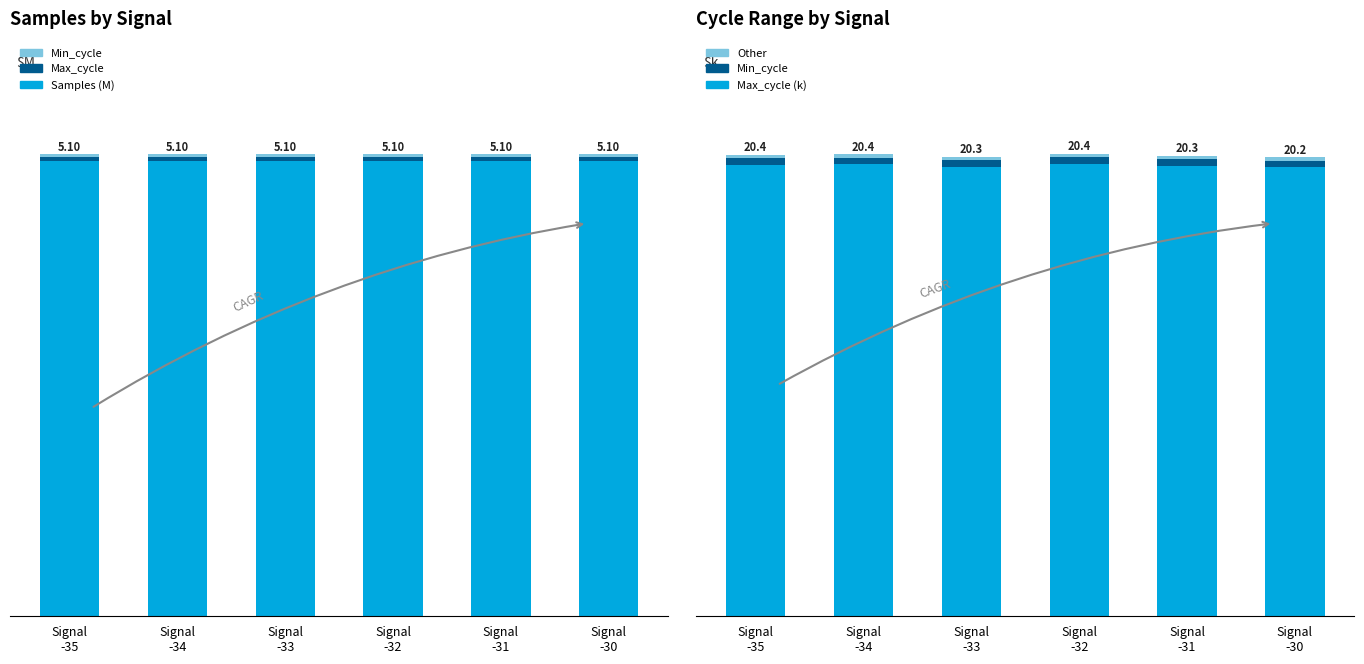

What is the total value across all series at Signal
-35?

25.9